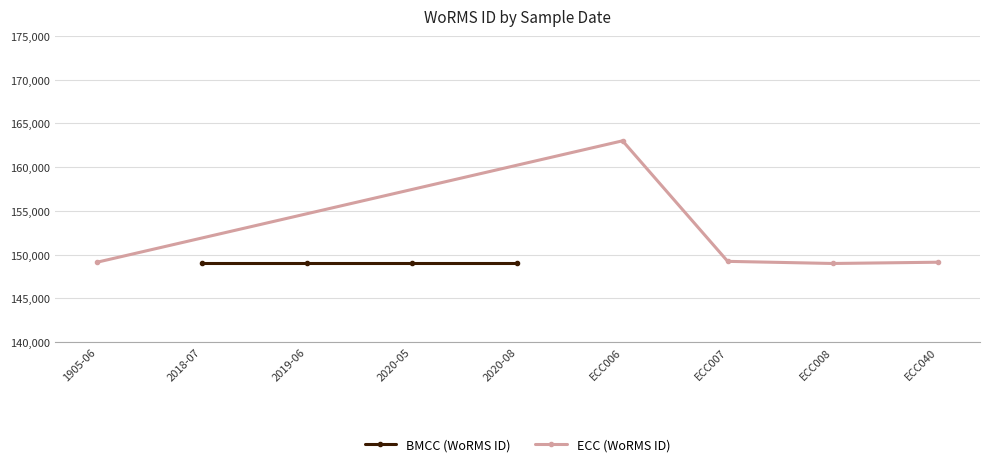

How many interior local valleys (lower than both neighbors) does the data have?

1